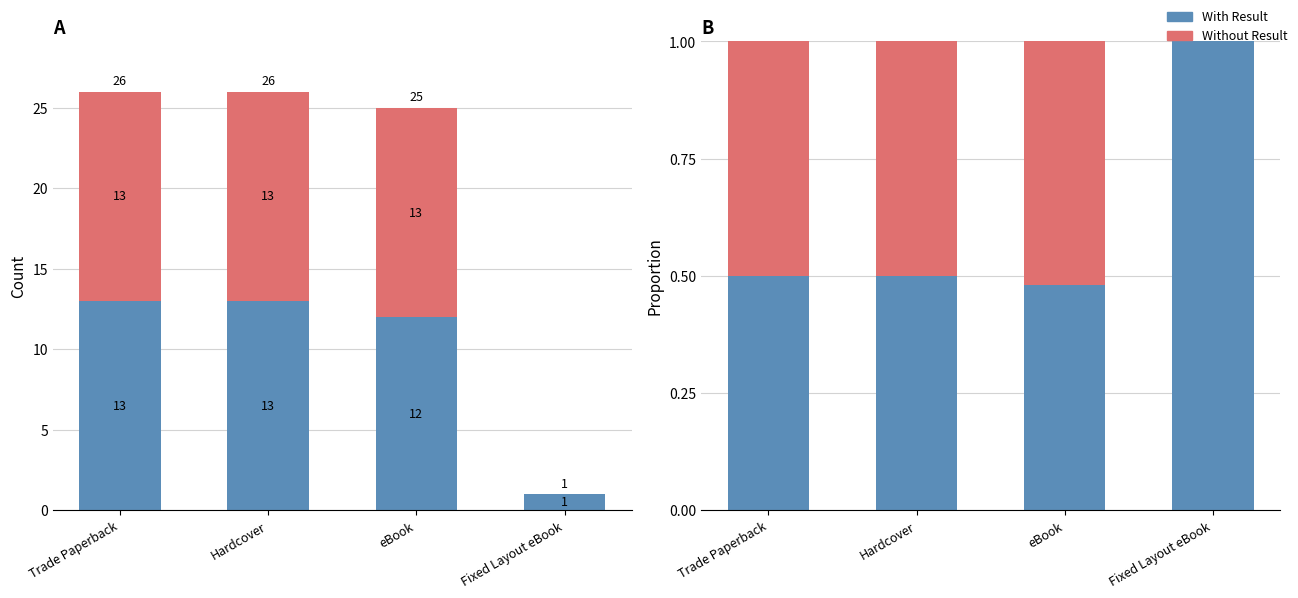

True or false: With Result has a value of 0.4 at Fixed Layout eBook.

False